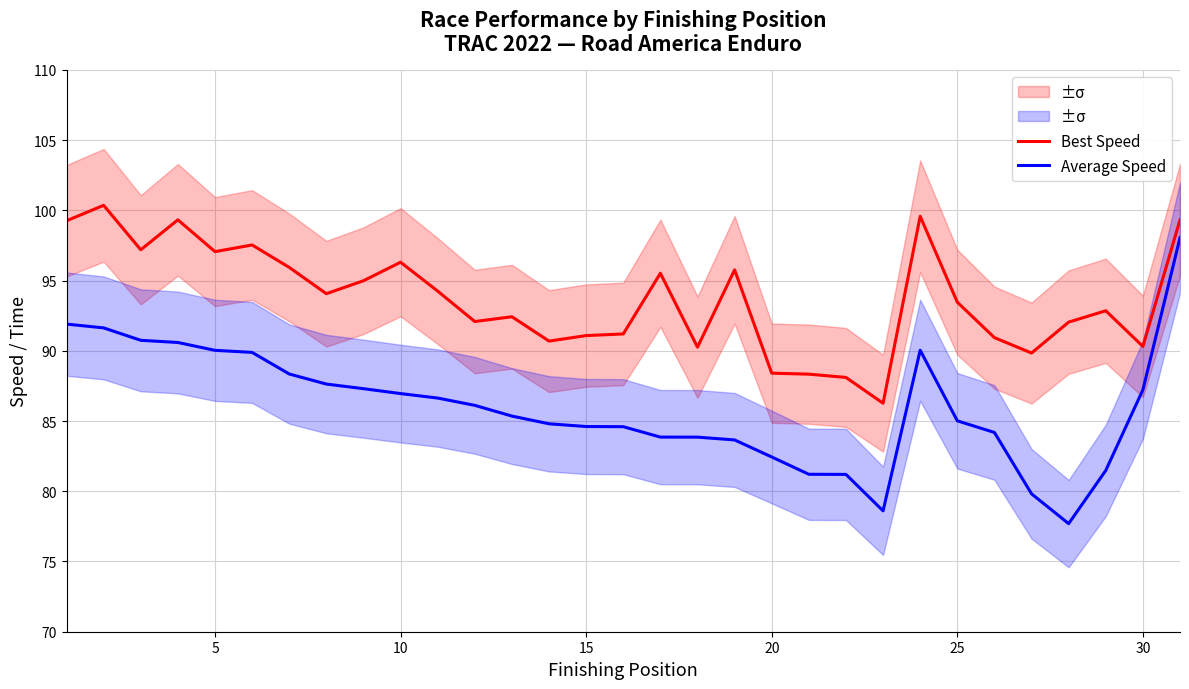

What is the minimum value shown in the chart?

77.7